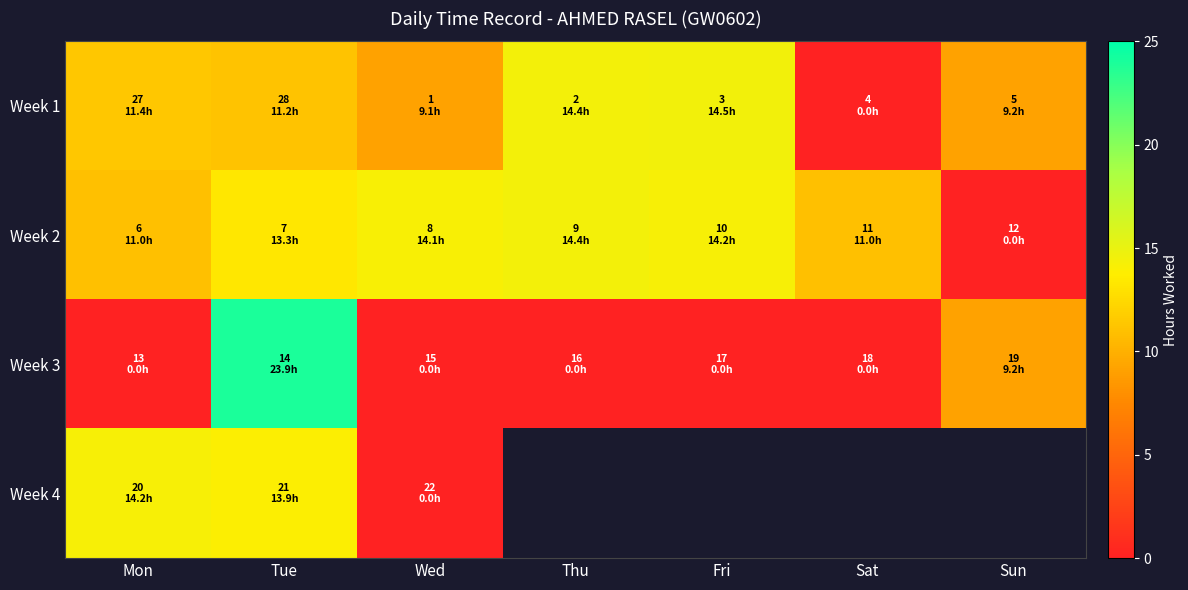

Which label corresponds to the smallest value in the chart?

Sat